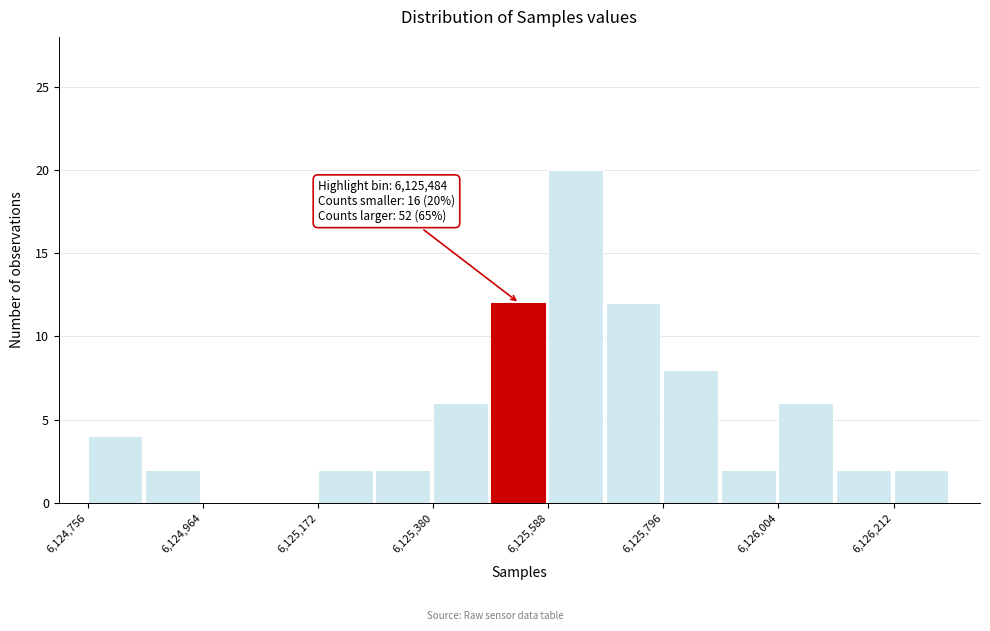

Around what value on the x-axis is the tallest bar? Give the approximate position of its centre, as read against the axis.

6125650